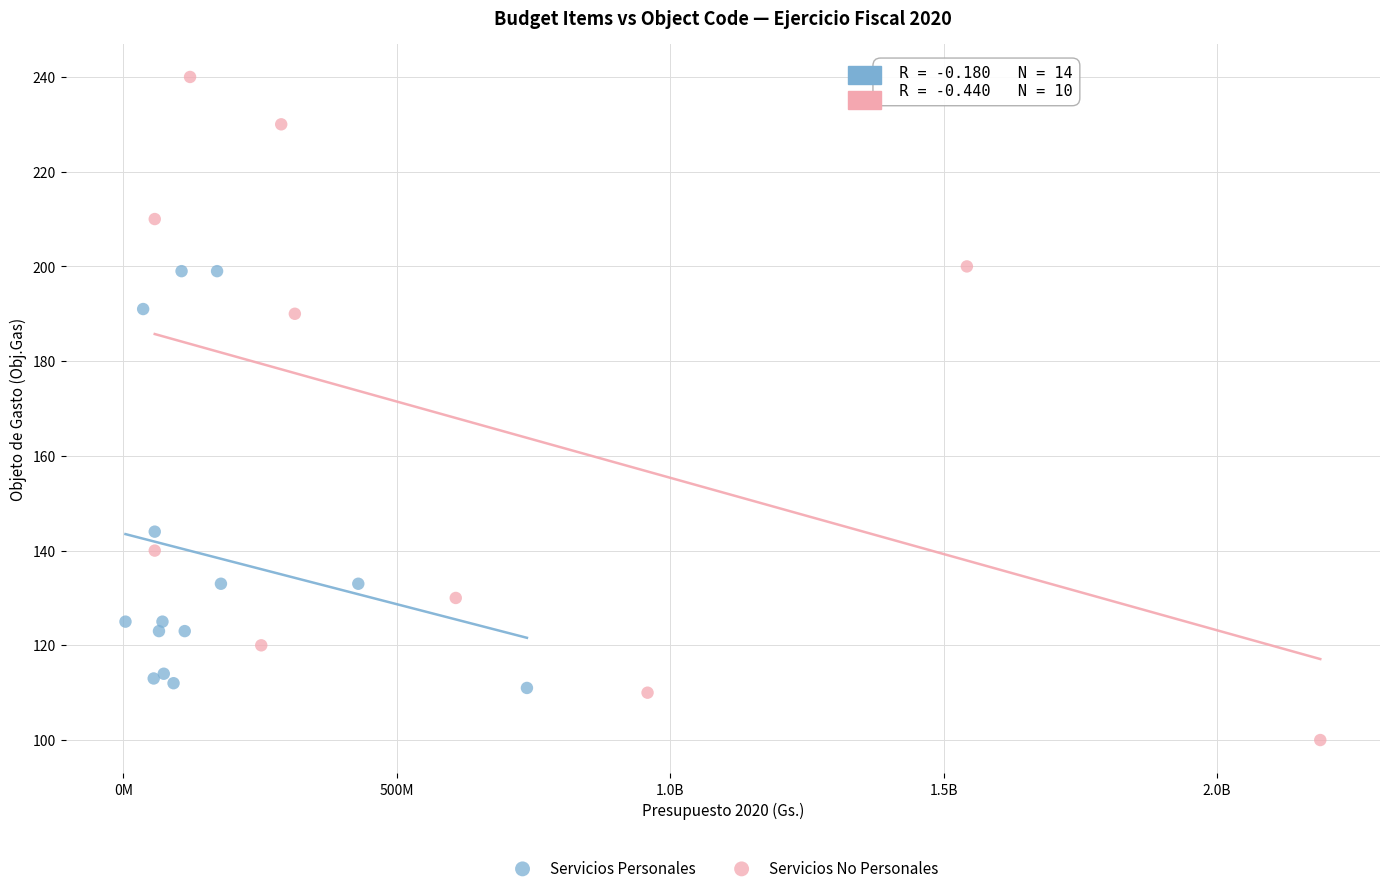

Which series contains the highest Y value?

Servicios No Personales